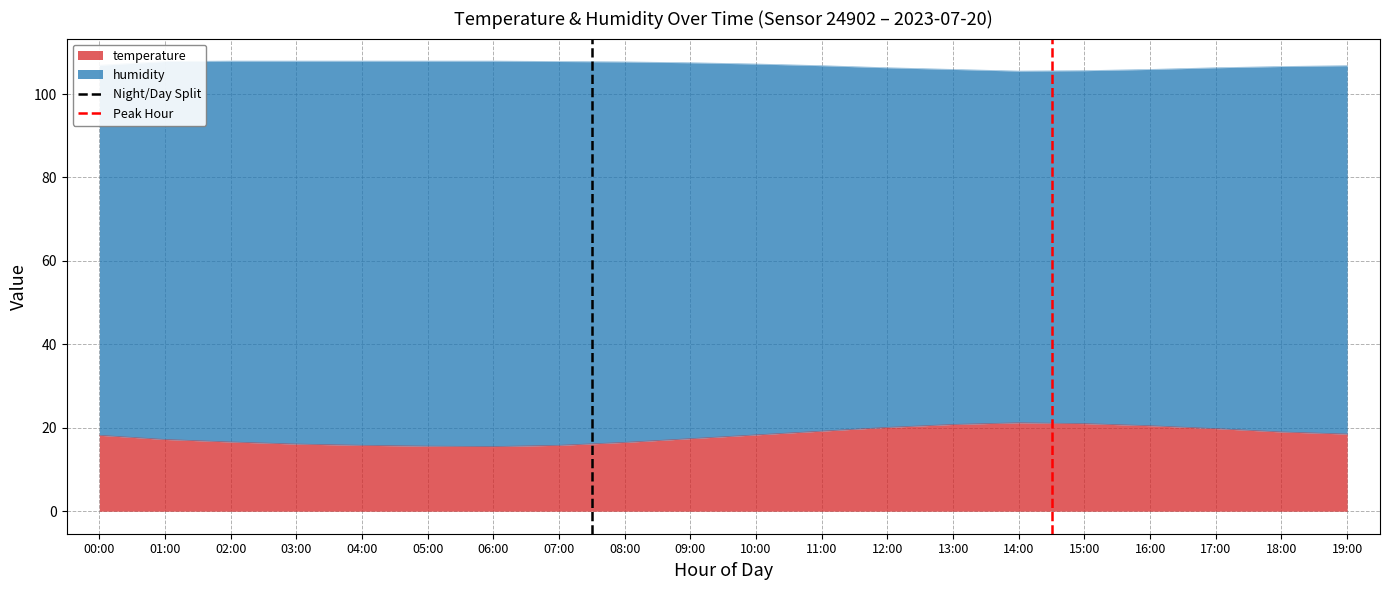

Is it true that temperature equals 25.1 at 19:00?

False